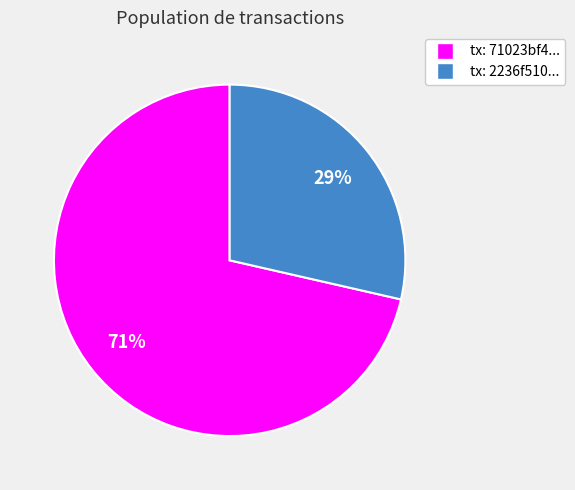

How many segments does this pie chart have?

2